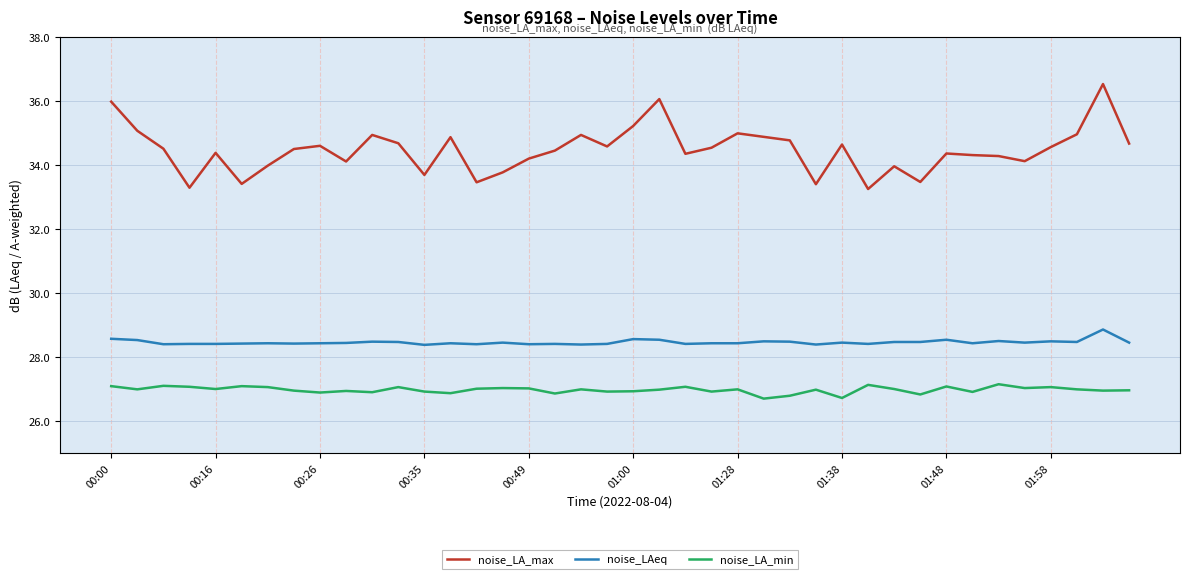

Rank the series by their maximum value, from highest to lowest.

noise_LA_max, noise_LAeq, noise_LA_min